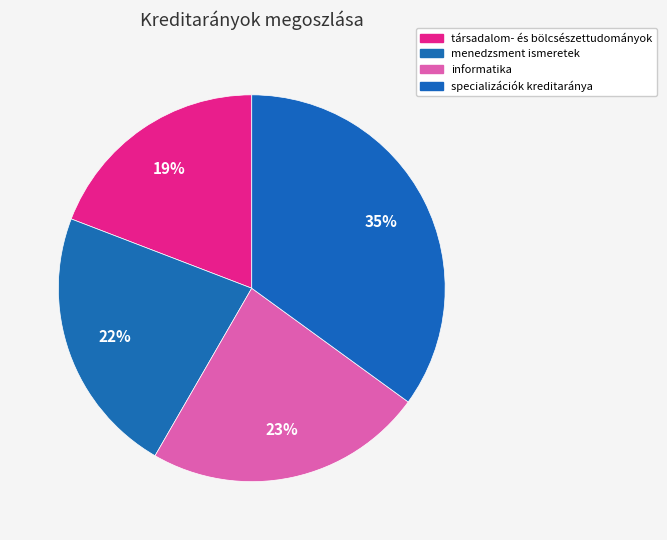

Does any single category account for the majority?

No